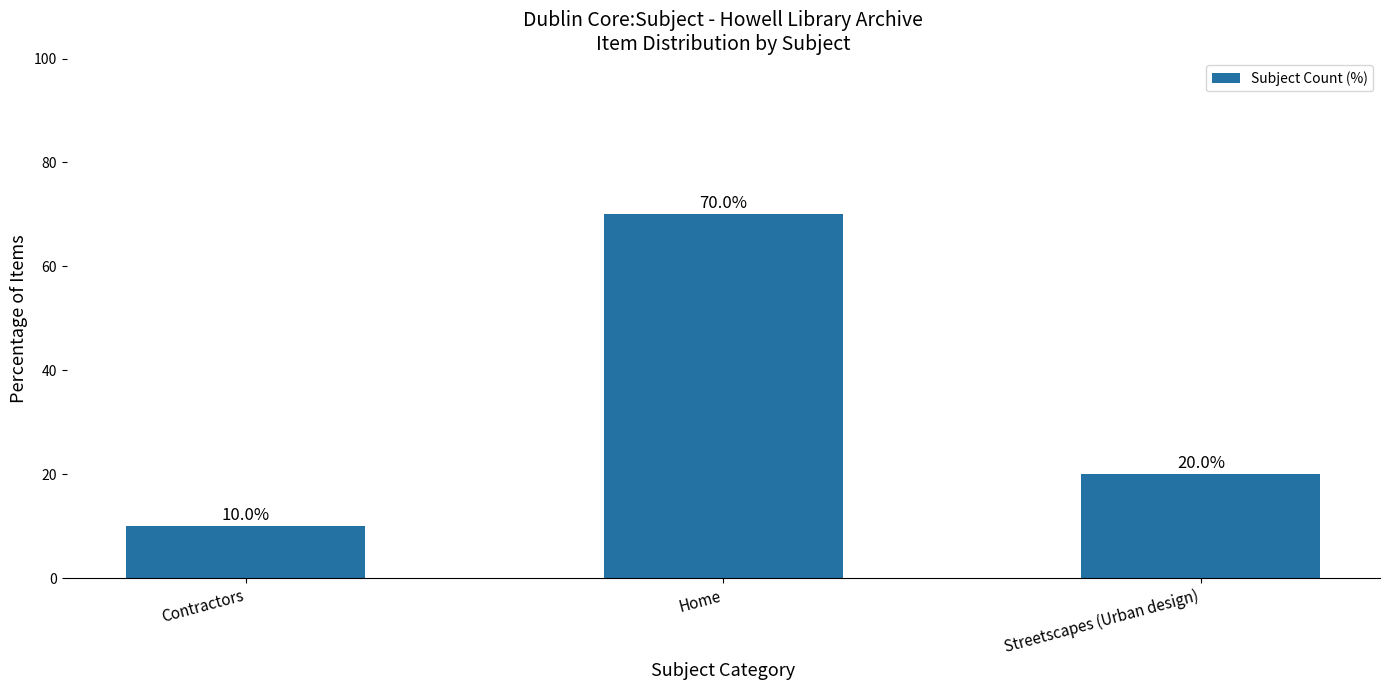

How many categories are shown in the chart?

3